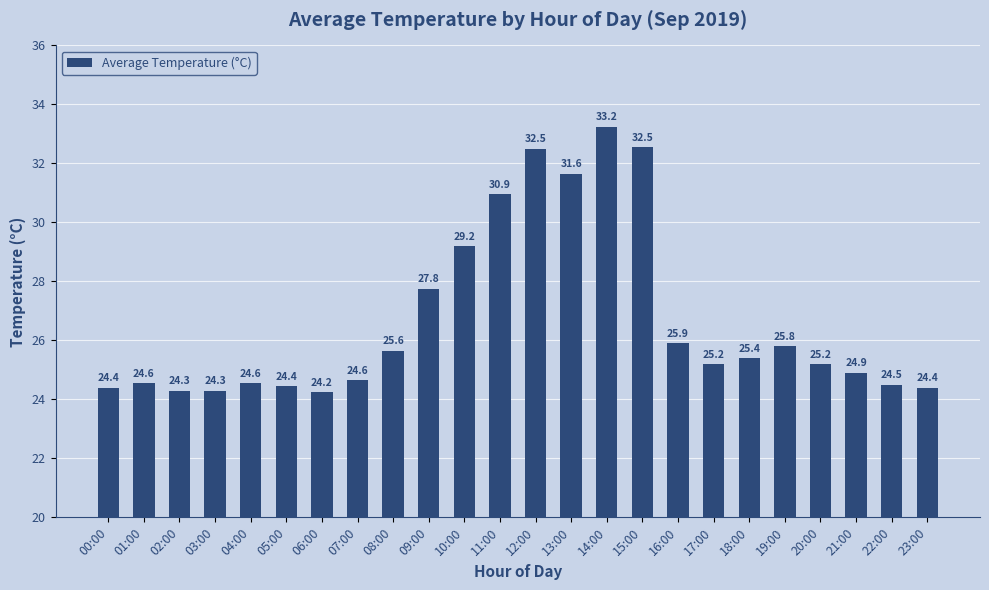

Which category has the highest value across all series?

14:00